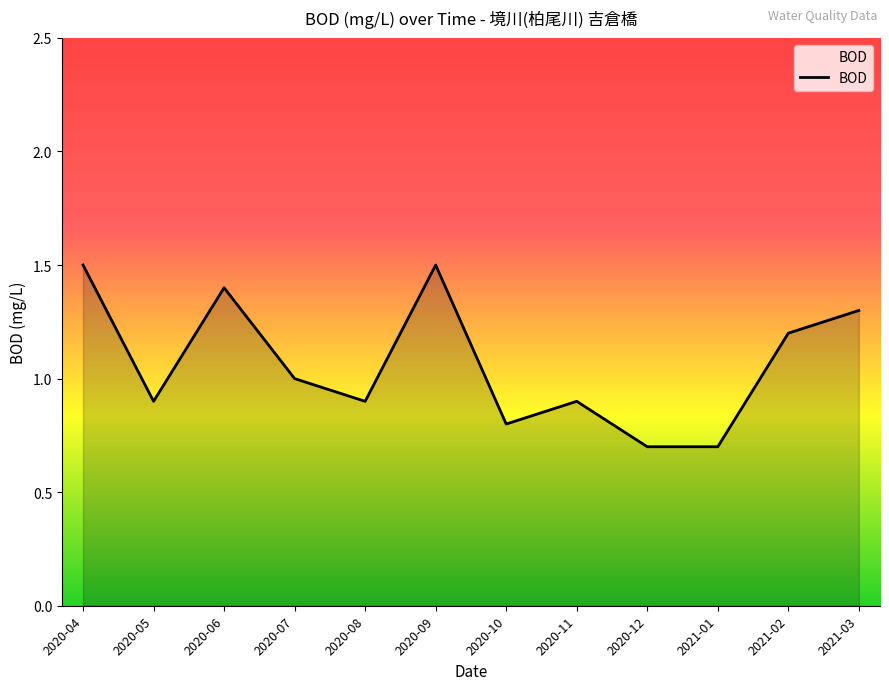

What is the sum of all values?

12.8